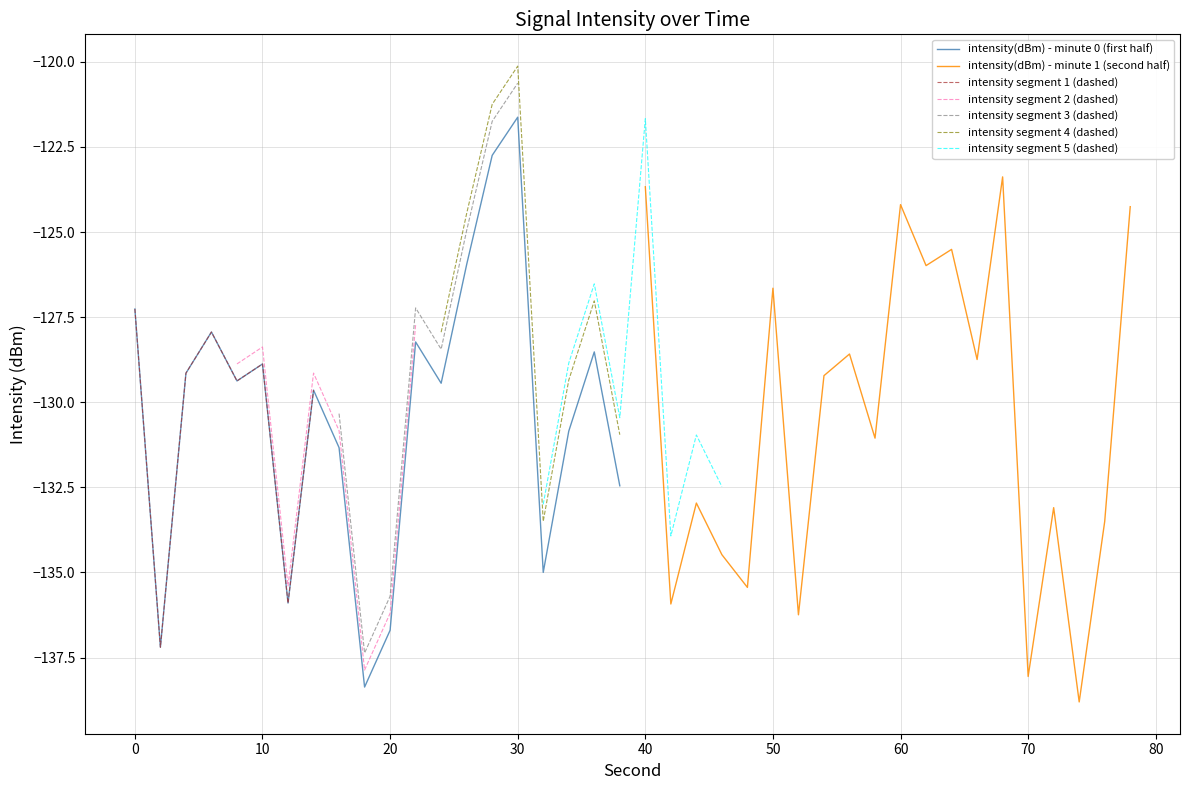

The value of intensity(dBm) - minute 1 (second half) at 60 is -124.2. True or false?

True